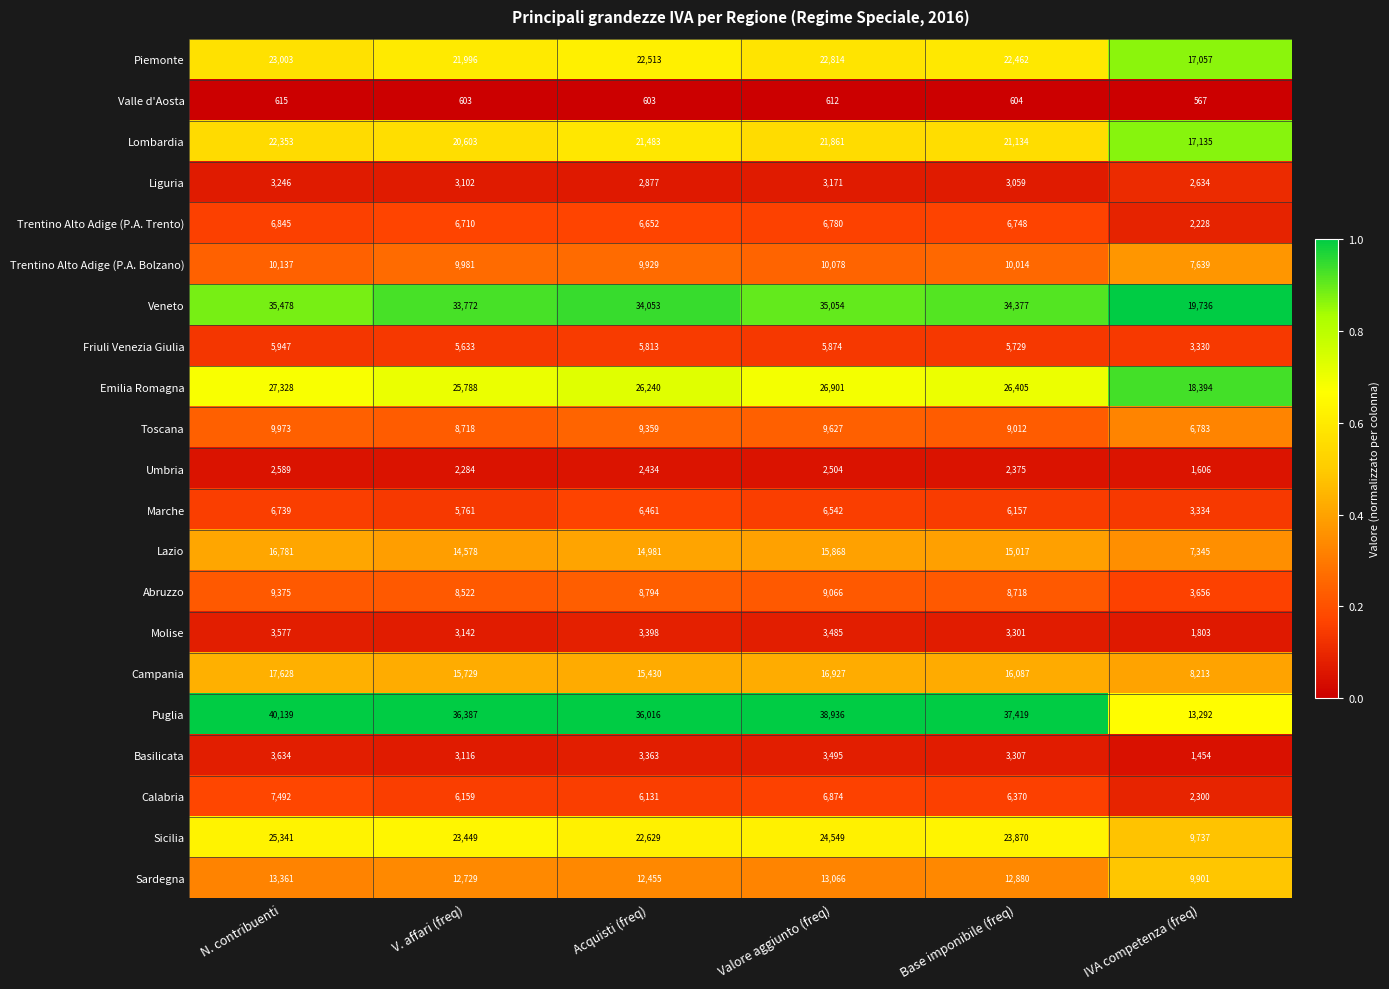

What is the spread (max minus min) of values at V. affari (freq)?

35784